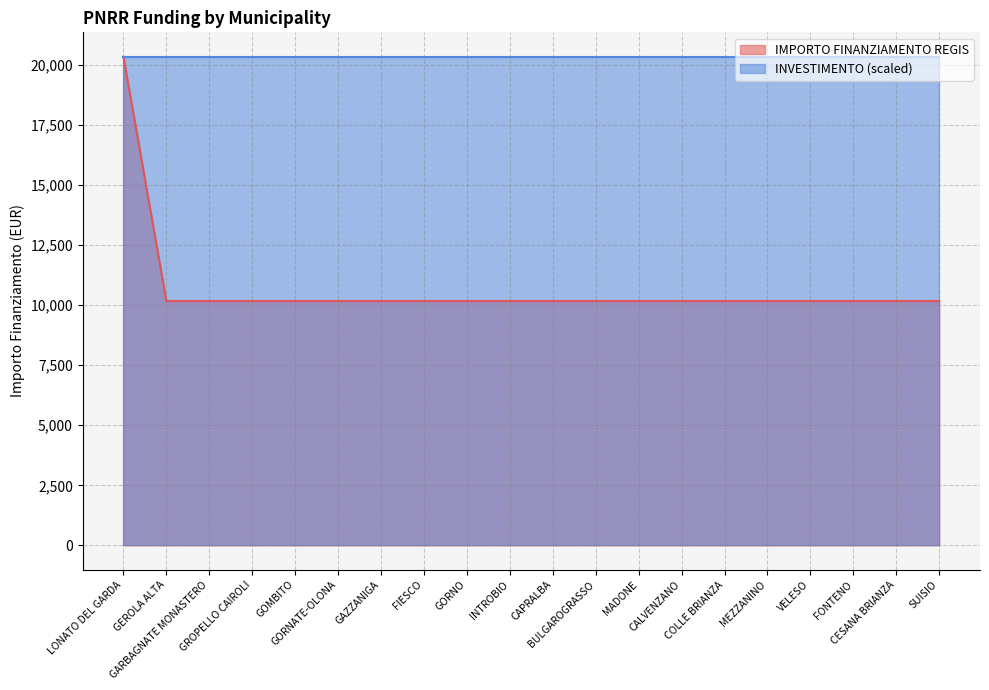

Between CALVENZANO and SUISIO, which is larger?

CALVENZANO